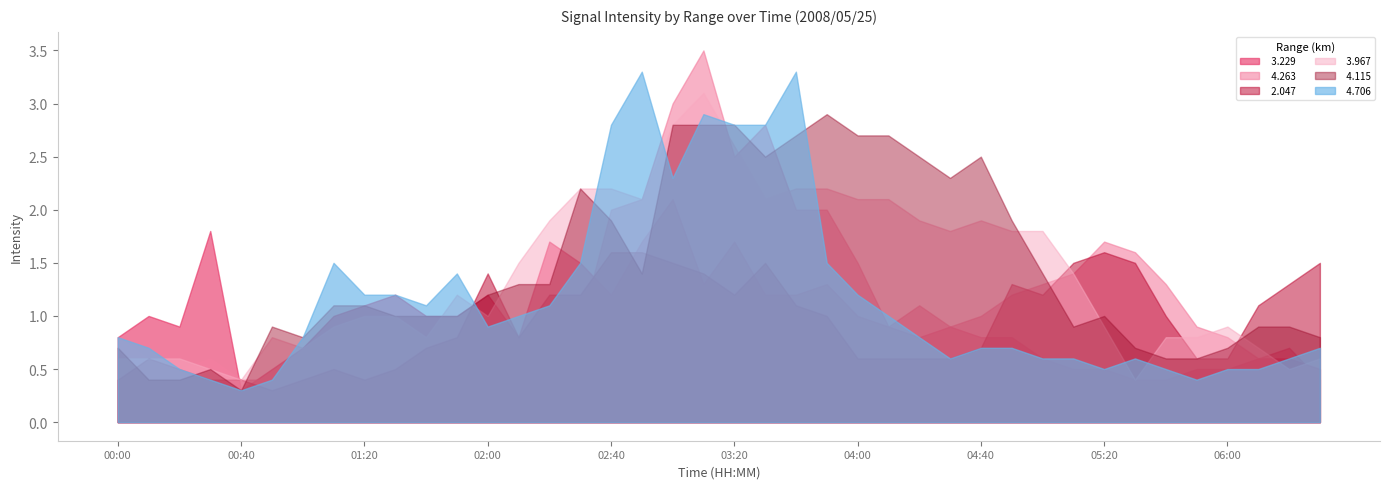

True or false:   4.263 has more than 1 points higher than both neighbors.

True